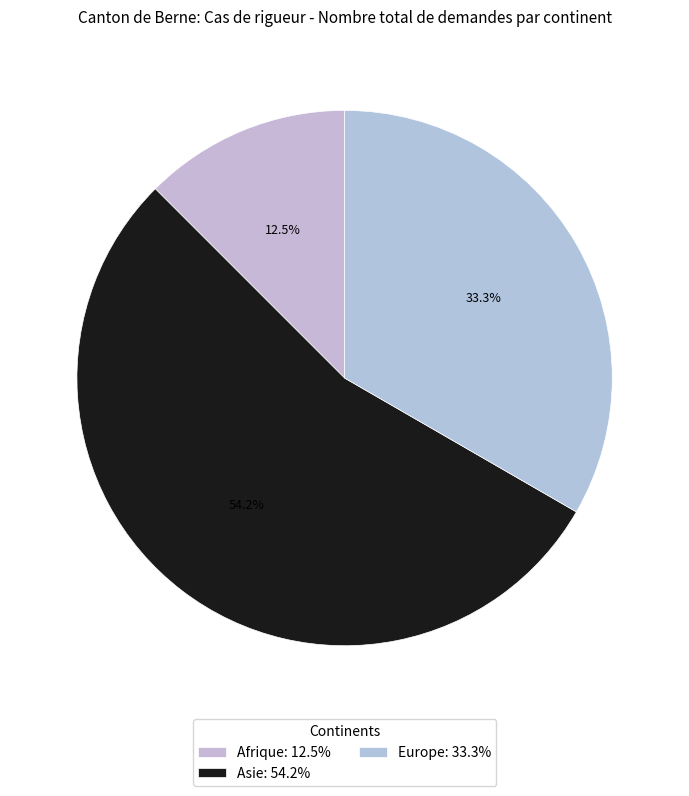

To the nearest percent, what is the difference between the largest and smallest slice percentages?

42%